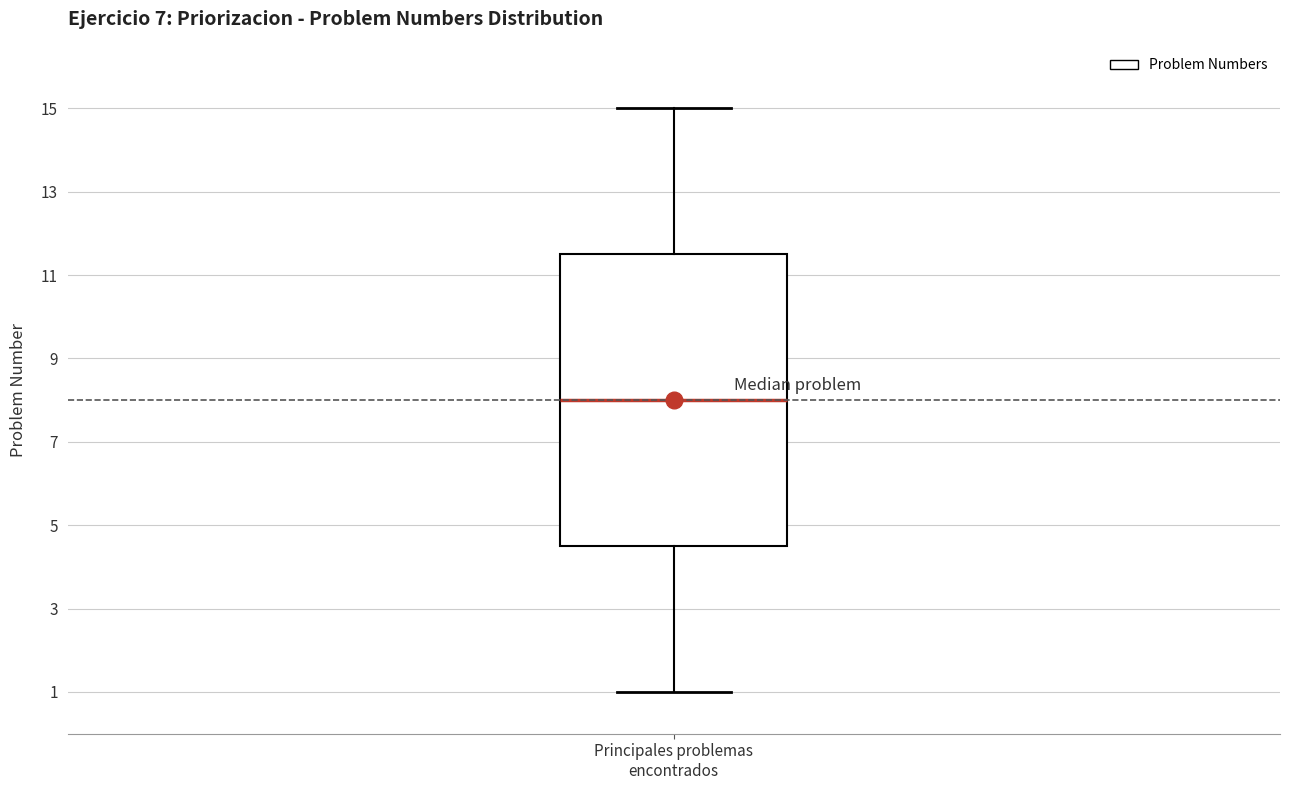

Where is the lower edge of the box for Principales problemas encontrados on the y-axis? The values are not printed on the chart, so give them approximately, as read against the axis.

4.6